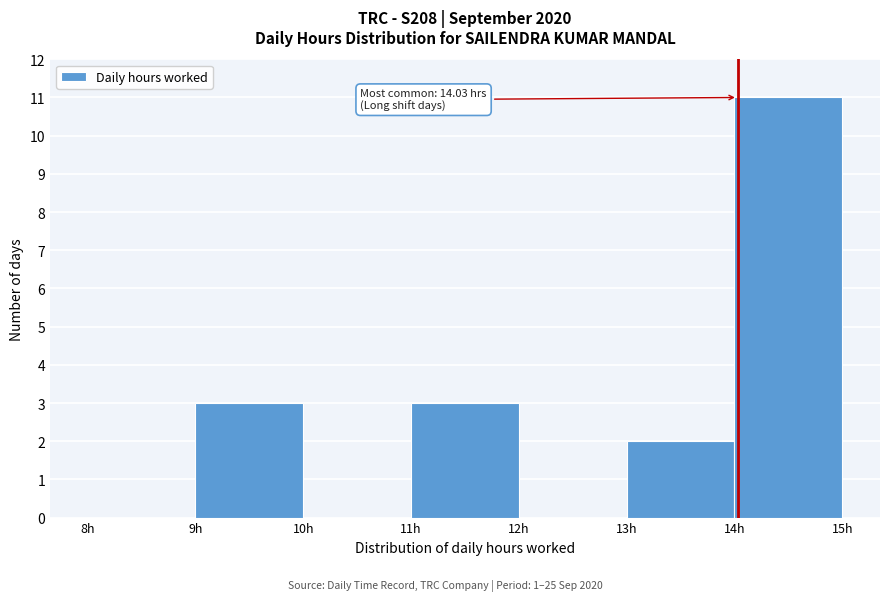

Over which range of the x-axis is the bar tallest?

14 to 15